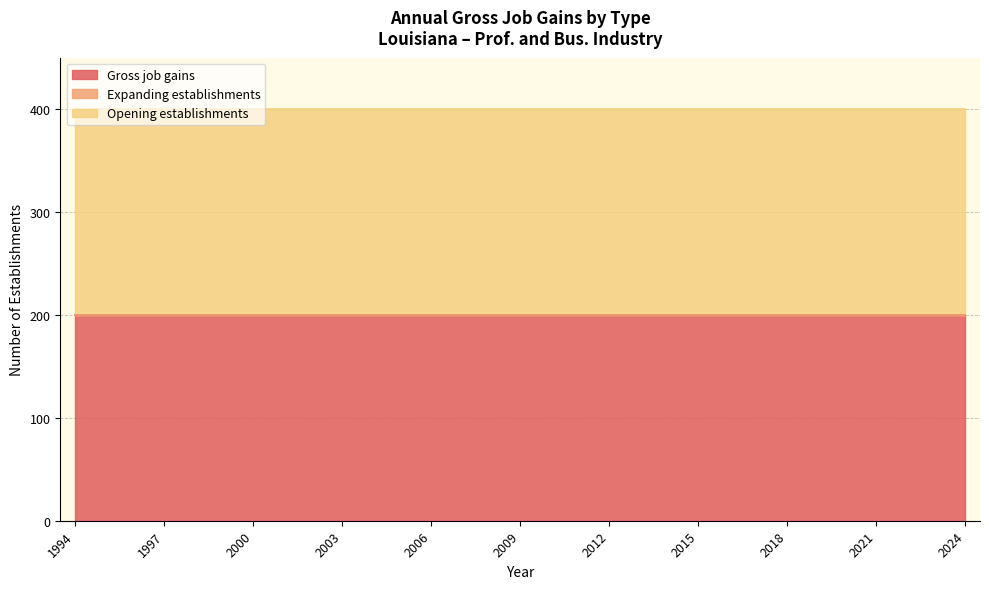

What is the value of the Gross job gains point at the 15th from the left?

200